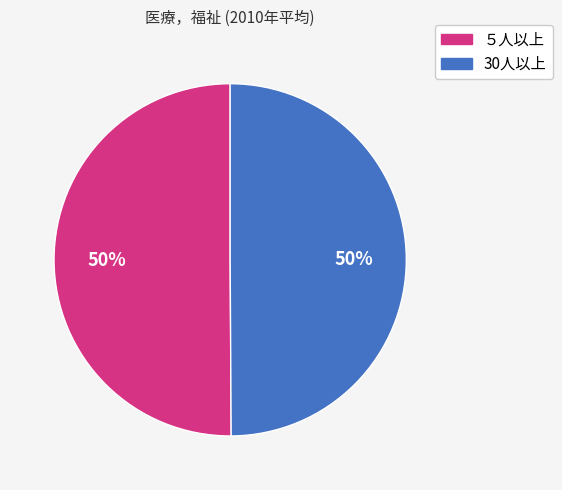

Is it true that ５人以上 is 50% of the pie?

True